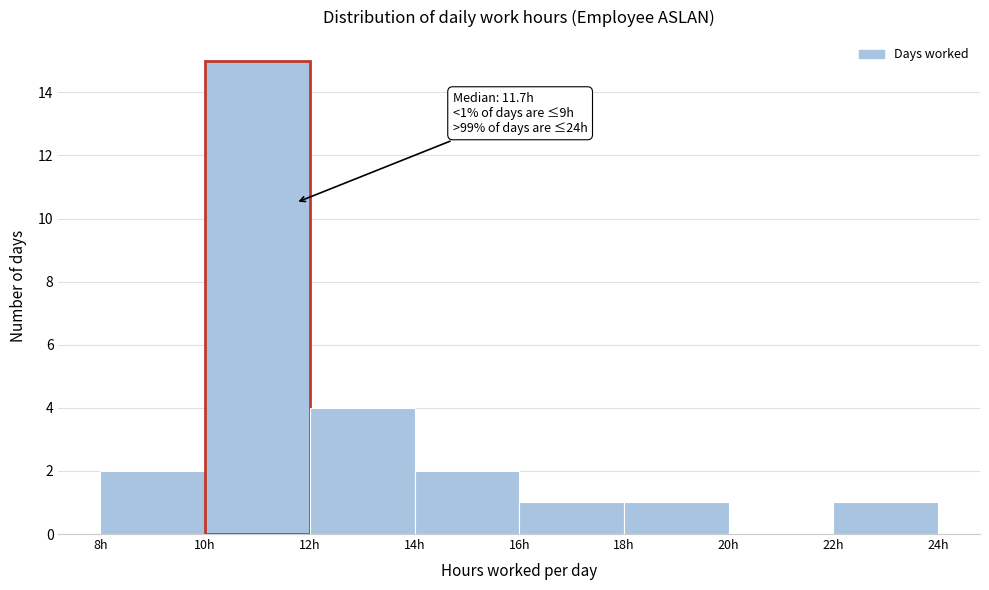

Over which range of the x-axis is the bar tallest?

10 to 12